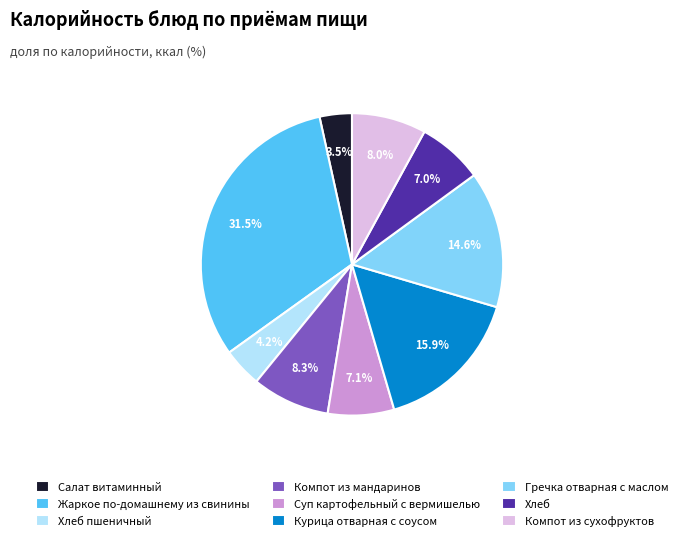

How many slices are in this pie chart?

9